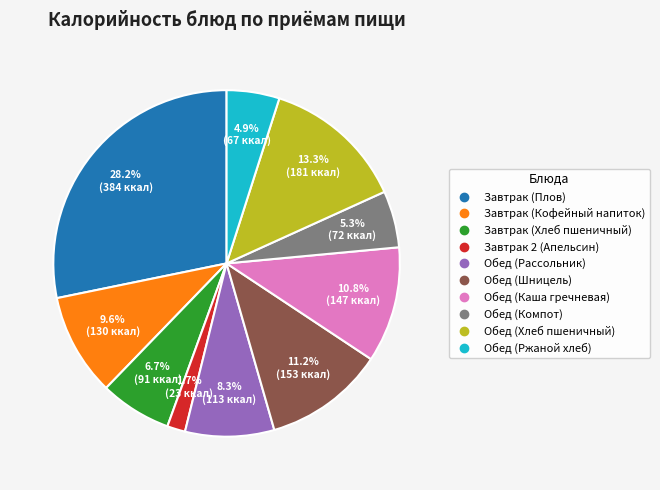

Approximately how many times larger is the value at Обед (Каша гречневая) compared to Завтрак (Хлеб пшеничный)?

1.6